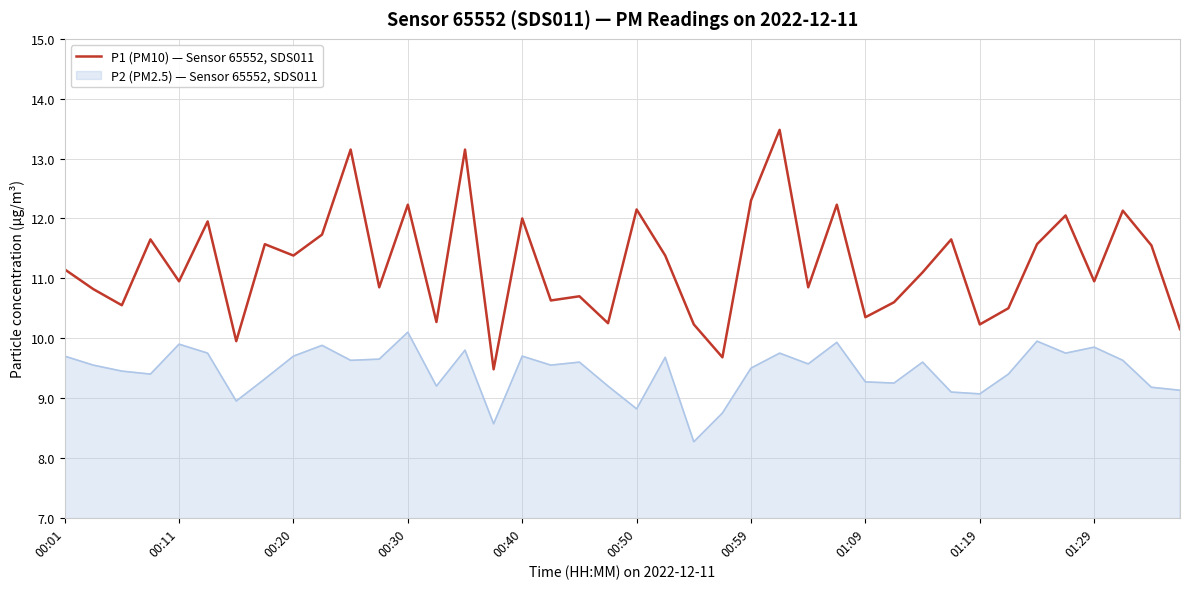

What is the minimum value shown in the chart?

8.3